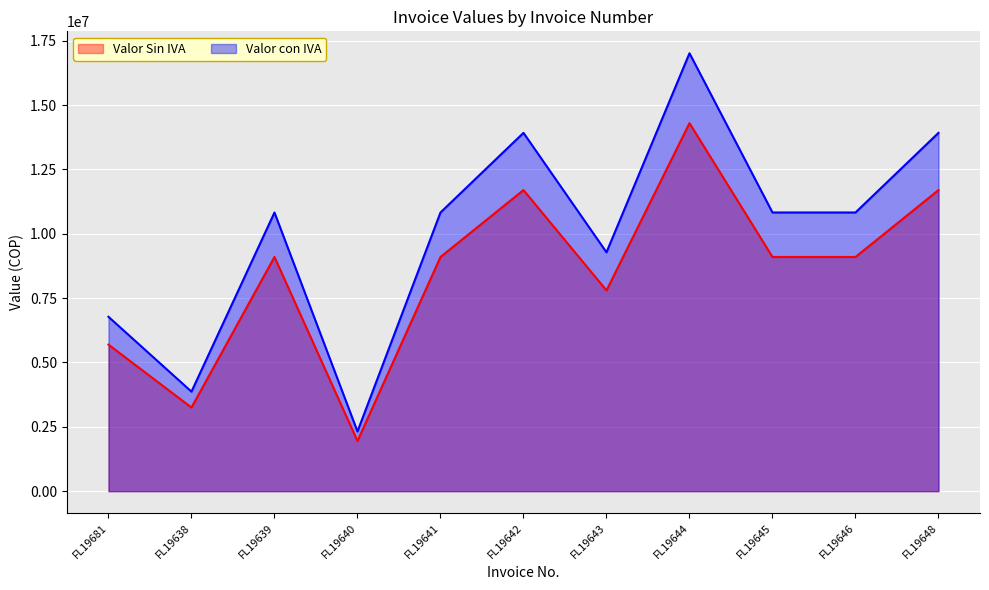

True or false: Valor Sin IVA and Valor con IVA cross at least once.

False